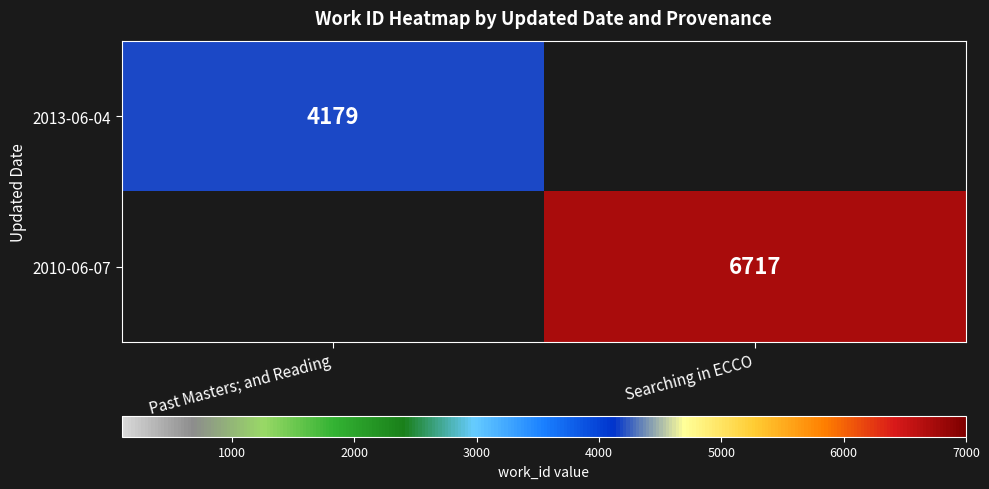

The 2013-06-04 series shows 7197 at Past Masters; and Reading. True or false?

False